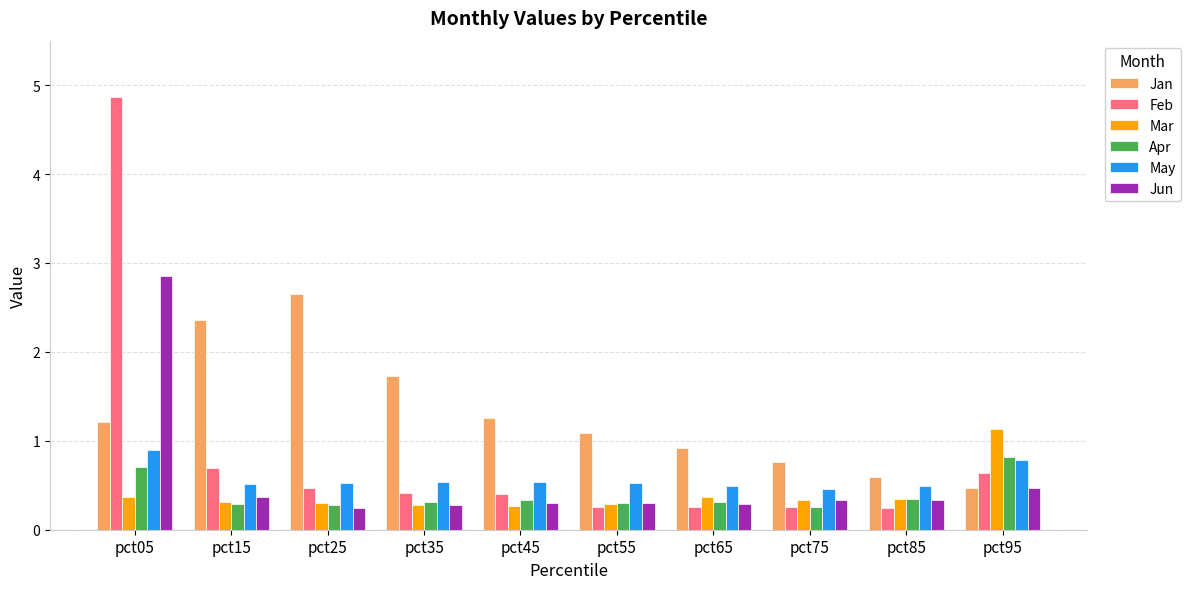

What is the difference between the maximum and minimum values in the May series?

0.4